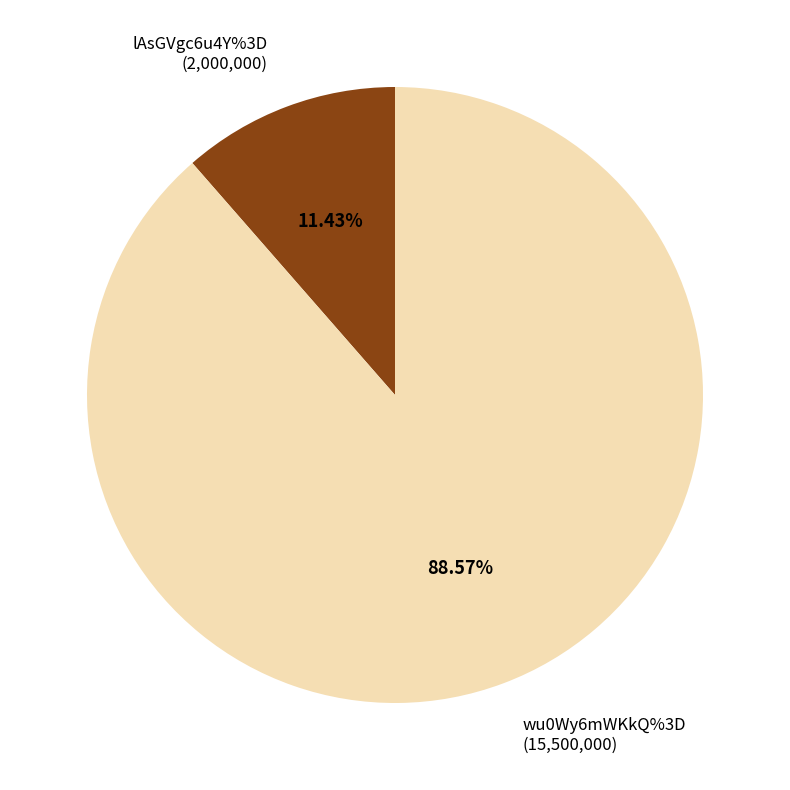

Does wu0Wy6mWKkQ%3D represent more than half of the total?

Yes